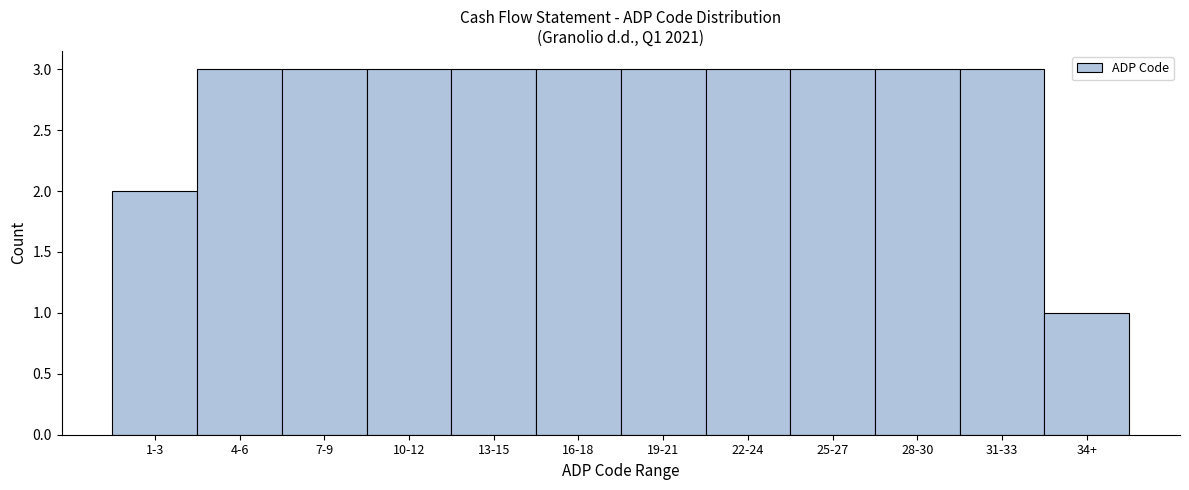

Reading right to left, list all the values displayed in this chart.

1	3	3	3	3	3	3	3	3	3	3	2